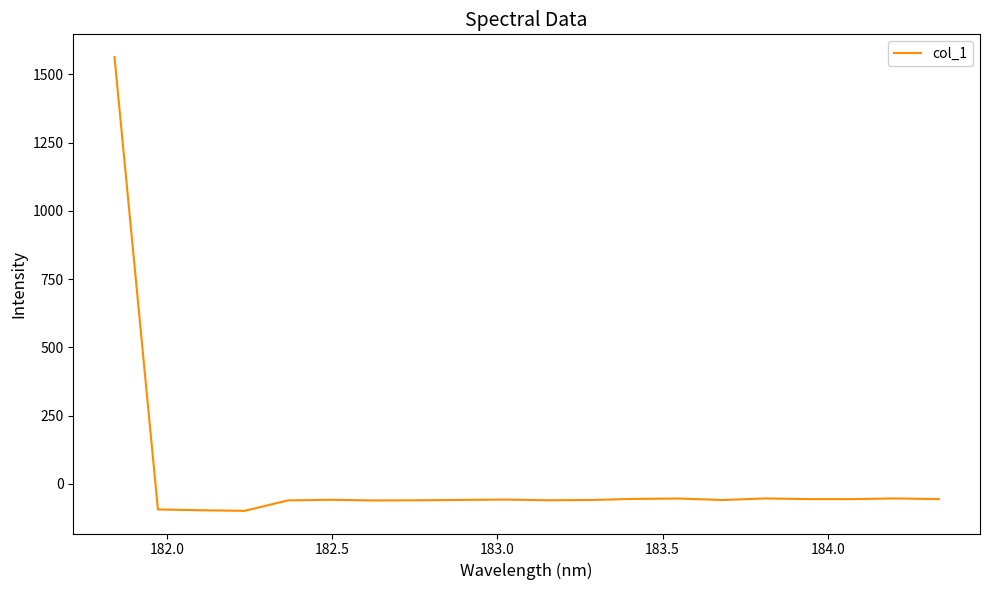

What is the smallest value displayed?

-98.3